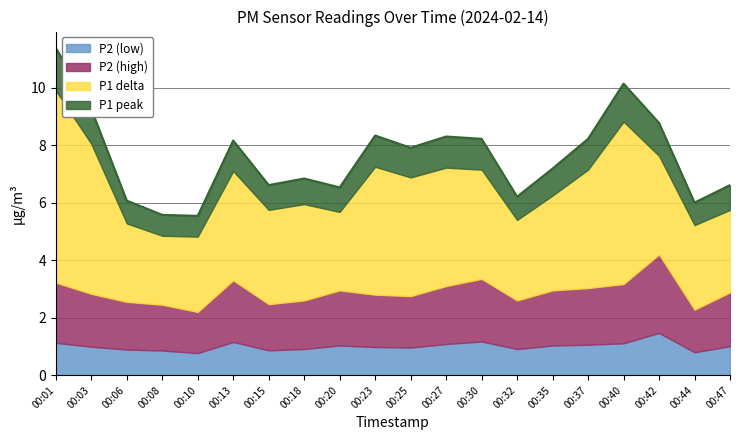

What is the minimum value for P2 (low)?

0.8